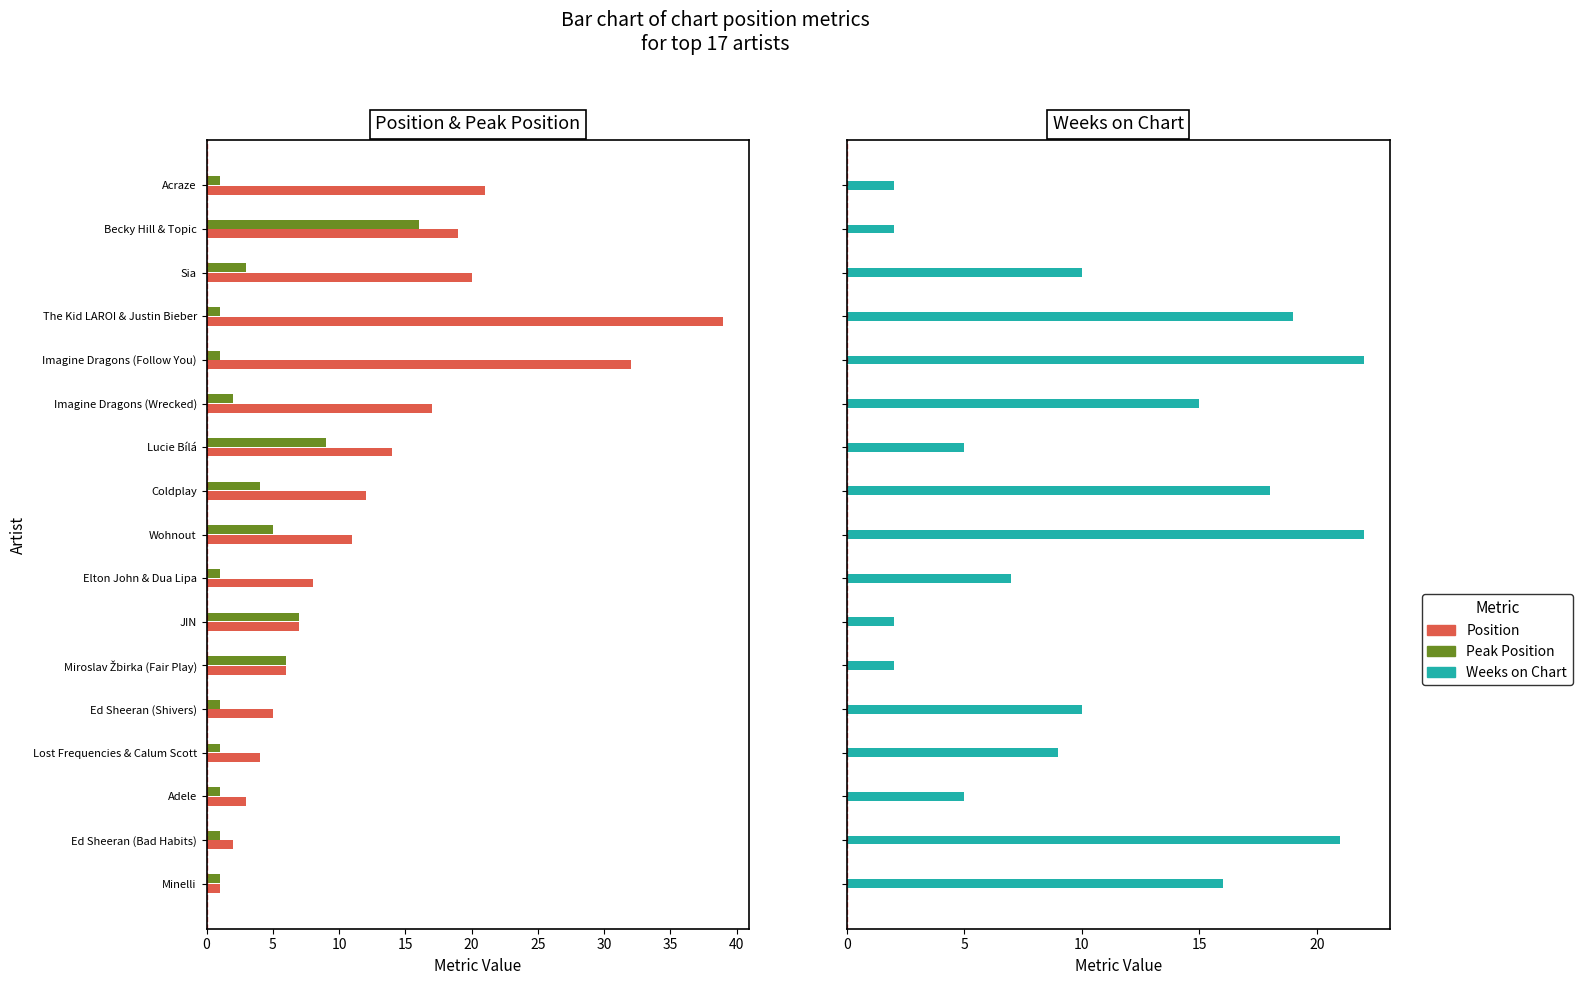

Rank the series by their average value, from lowest to highest.

Peak Position, Weeks on Chart, Position